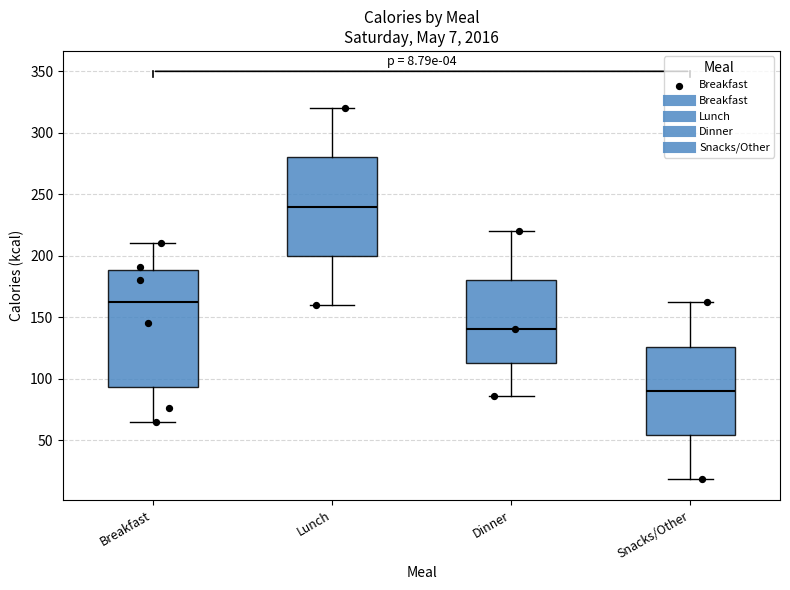

Comparing the boxes themselves (not the whiskers), which one is the tallest?

Breakfast